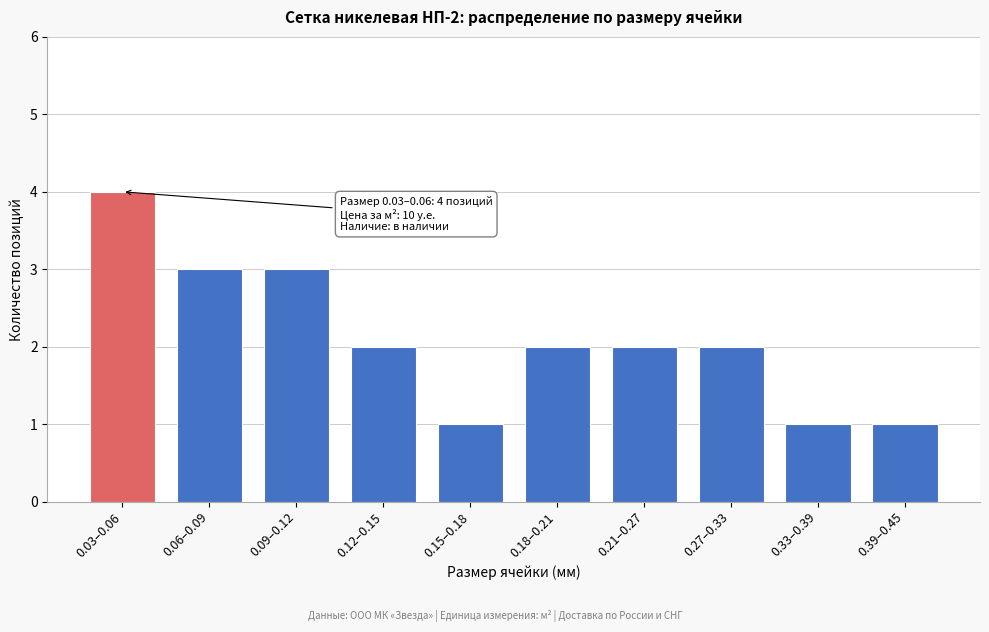

Reading left to right, transcribe all the data shown in this chart.

0.03–0.06=4	0.06–0.09=3	0.09–0.12=3	0.12–0.15=2	0.15–0.18=1	0.18–0.21=2	0.21–0.27=2	0.27–0.33=2	0.33–0.39=1	0.39–0.45=1